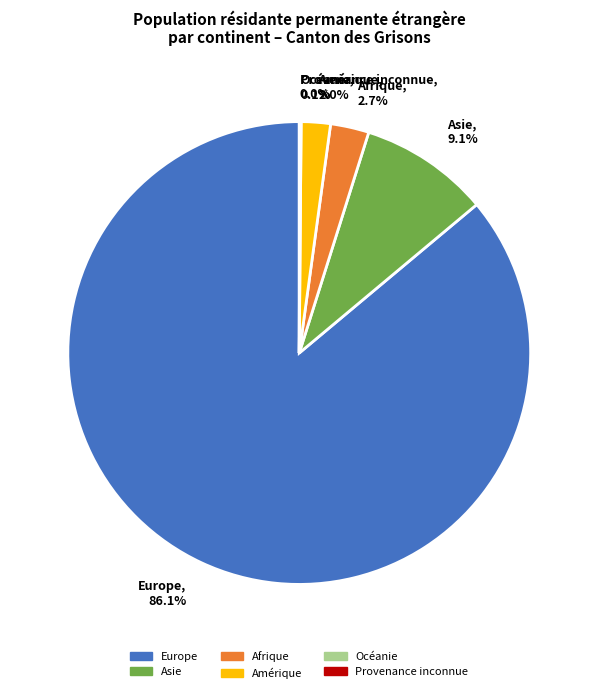

Does Europe account for over 50% of the chart?

Yes